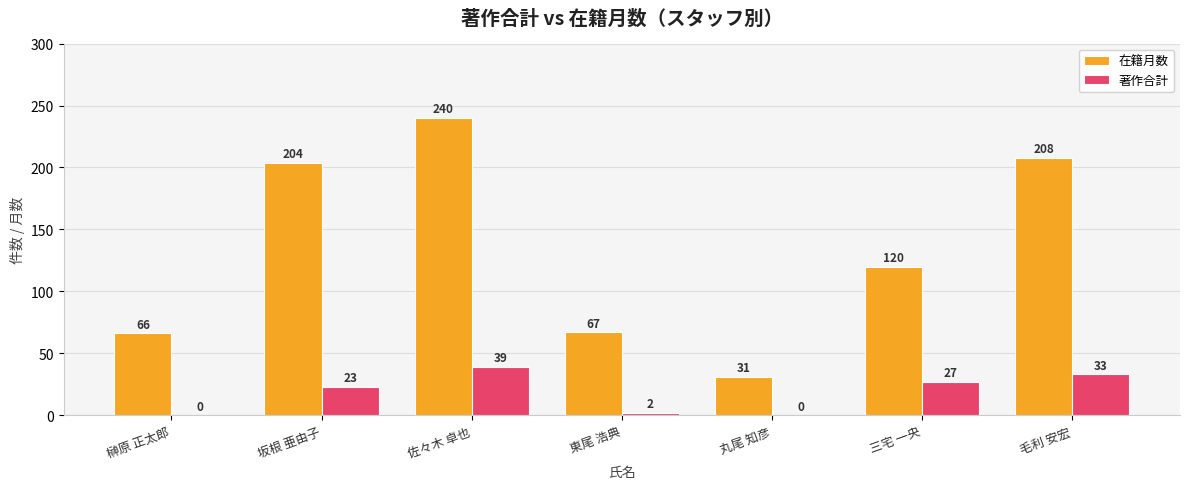

Where is 著作合計 nearest to the value 19?

坂根 亜由子